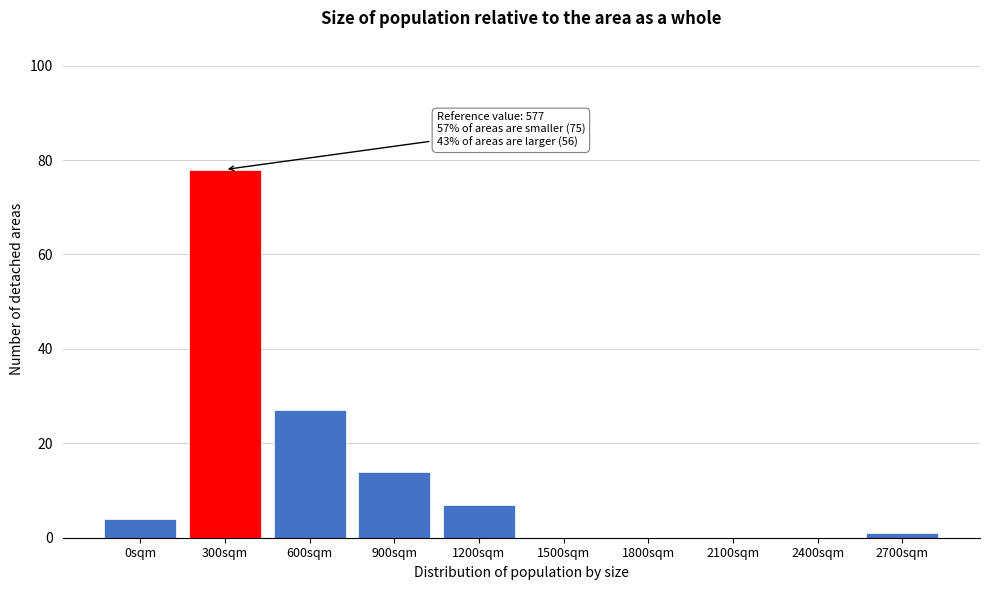

Reading left to right, what are all the values shown in this chart?

0sqm=4	300sqm=78	600sqm=27	900sqm=14	1200sqm=7	1500sqm=0	1800sqm=0	2100sqm=0	2400sqm=0	2700sqm=1